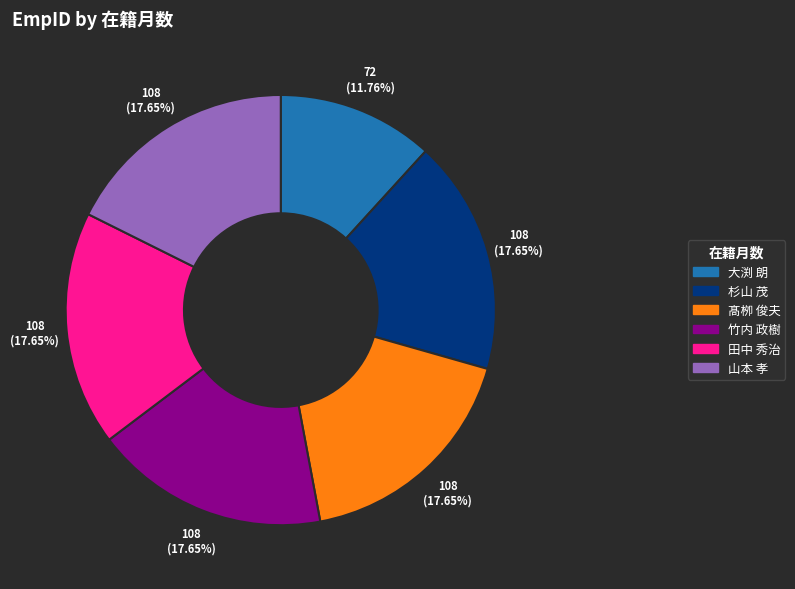

To the nearest percent, what portion does 大渕 朗 represent?

12%